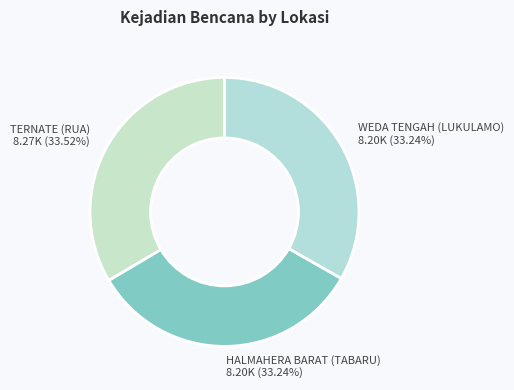

Which category has the biggest portion of the pie?

TERNATE (RUA)